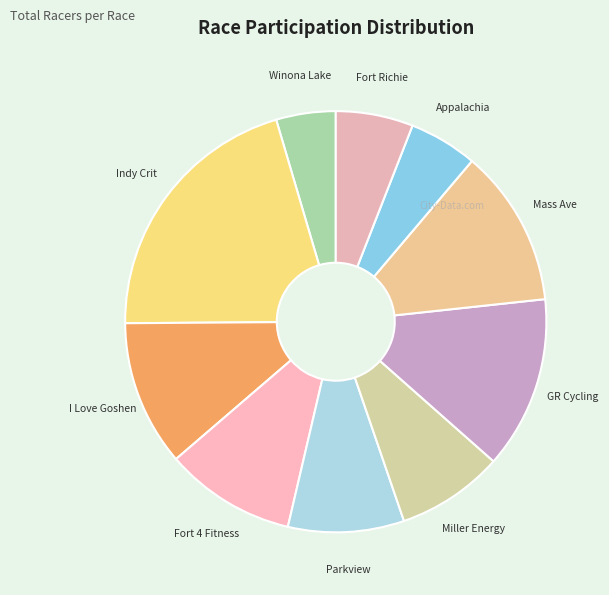

How many segments does this pie chart have?

10